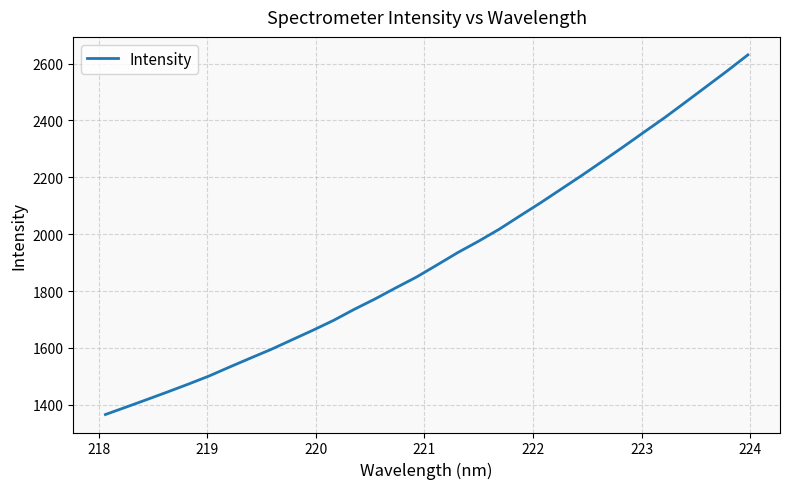

What is the difference between the maximum and second lowest values?

1238.7